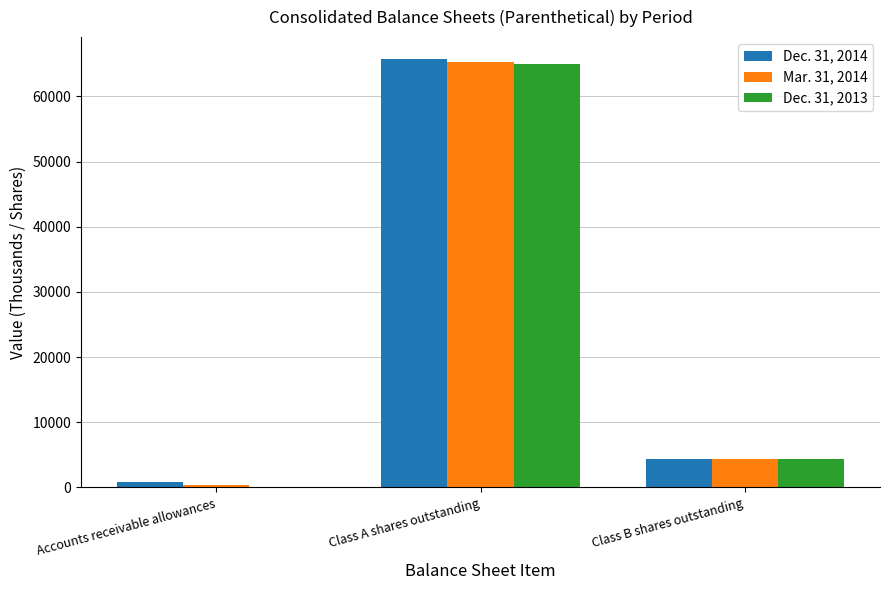

Which series changed the most between Class A shares outstanding and Class B shares outstanding?

Dec. 31, 2014